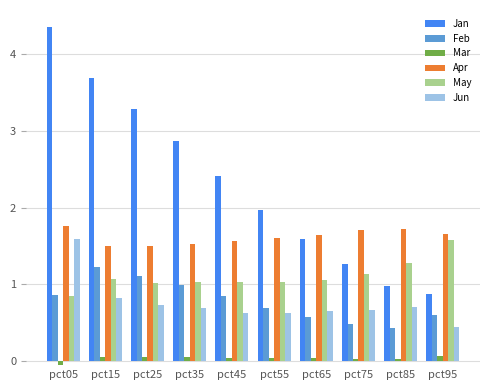

How many groups of bars are there?

10